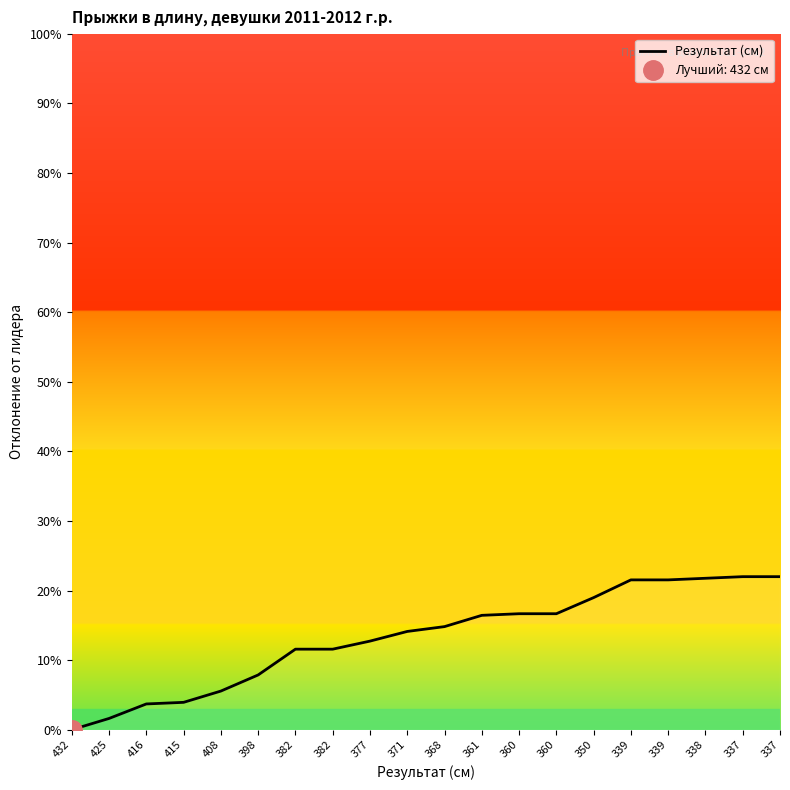

Between 377 and 339, which is larger?

339